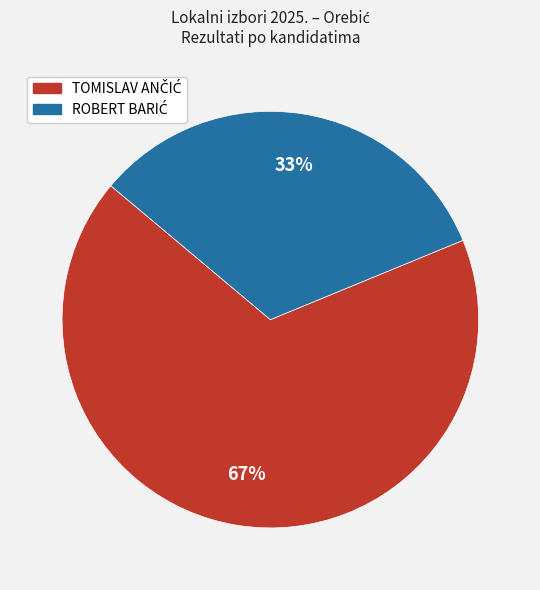

To the nearest percent, what is the average slice percentage?

50%